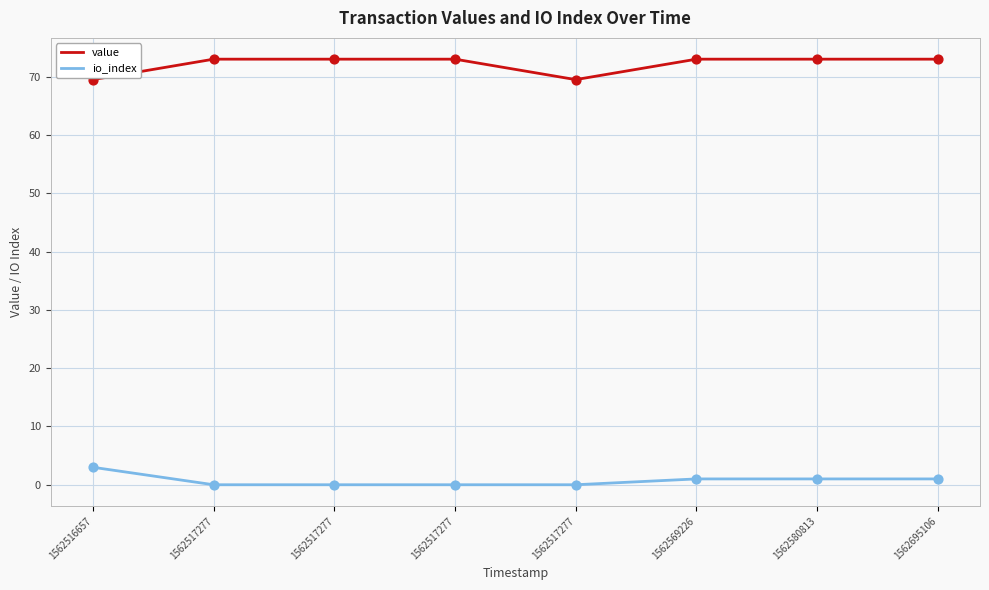

Which series has the largest total across all categories?

value